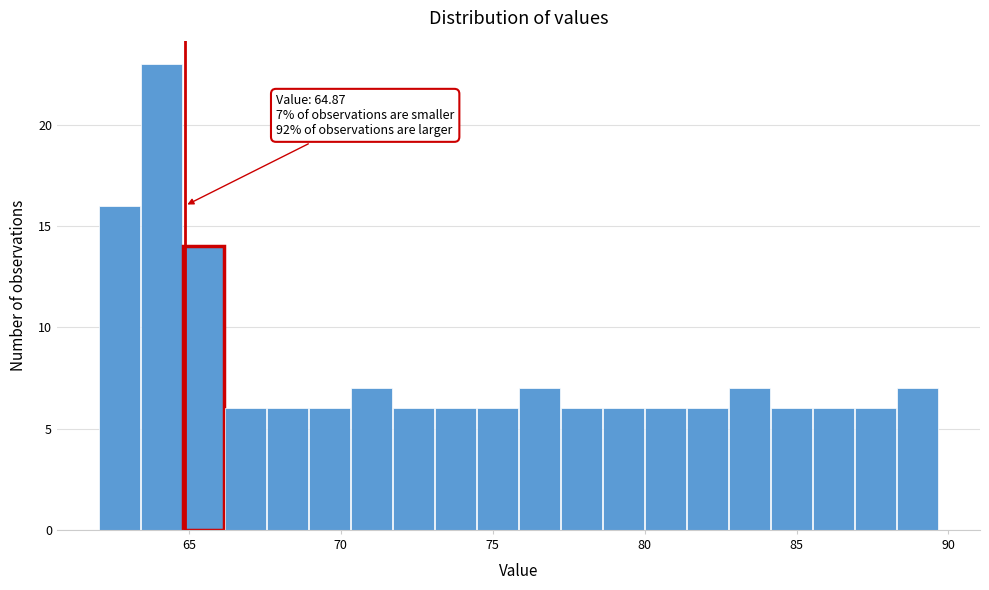

Read against the x-axis, roughly where is the centre of the tallest bar?

64.0